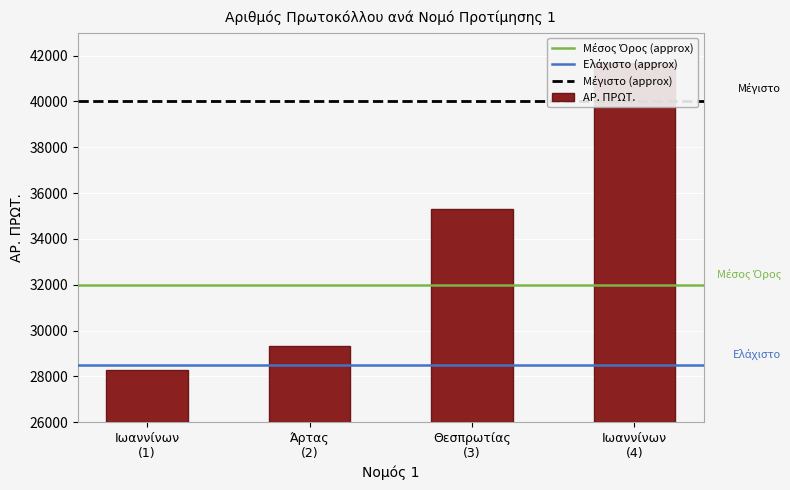

Rank the categories by value from lowest to highest.

Ιωαννίνων (1), Άρτας (2), Θεσπρωτίας (3), Ιωαννίνων (4)